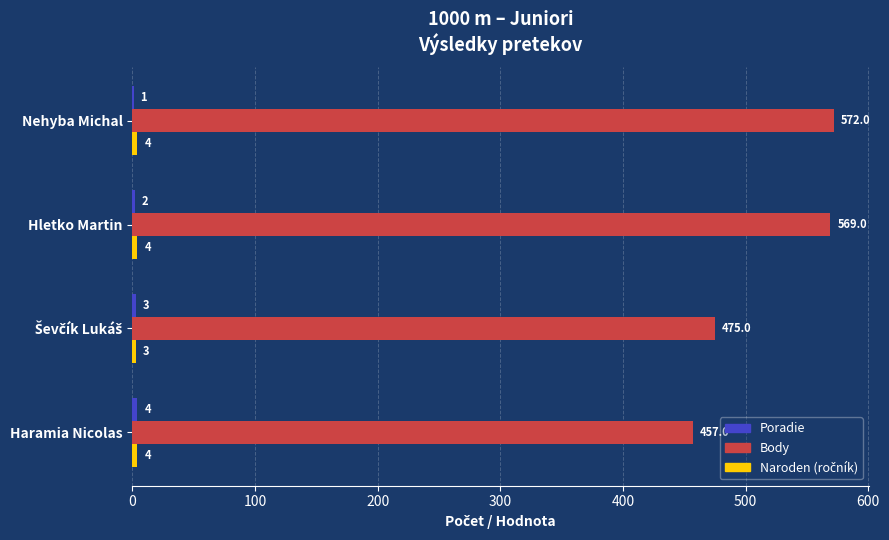

What is the maximum value shown in the chart?

572